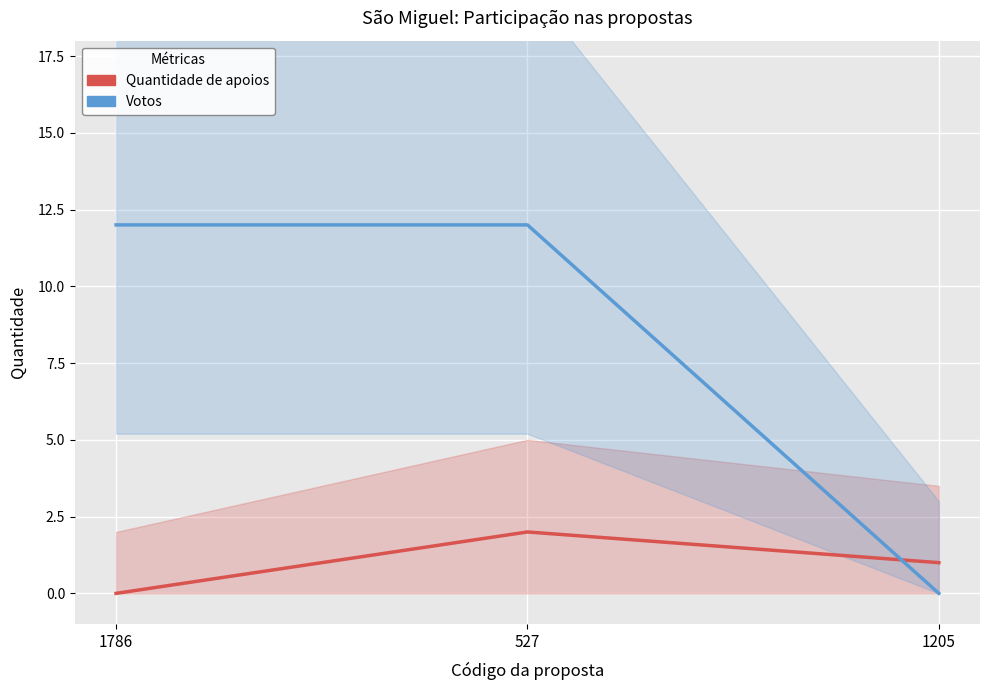

Rank the categories by Quantidade de apoios value from highest to lowest.

527, 1205, 1786